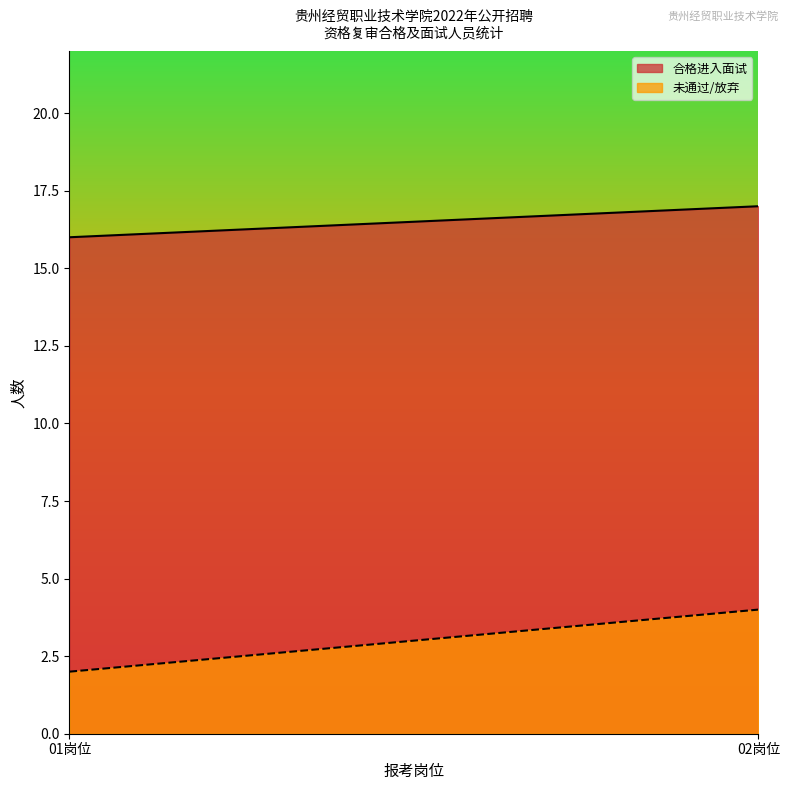

Rank the categories by 未通过/放弃 value from highest to lowest.

02岗位, 01岗位